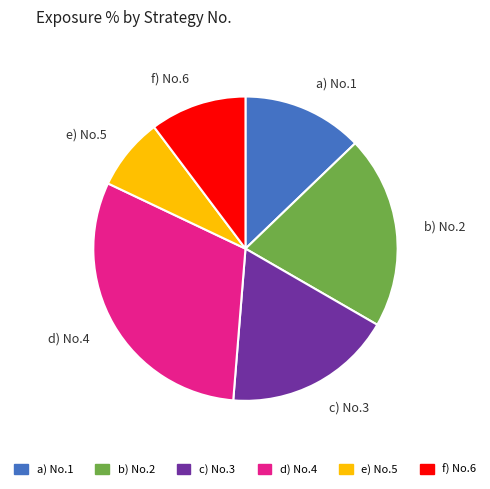

Which category has the biggest portion of the pie?

d) No.4